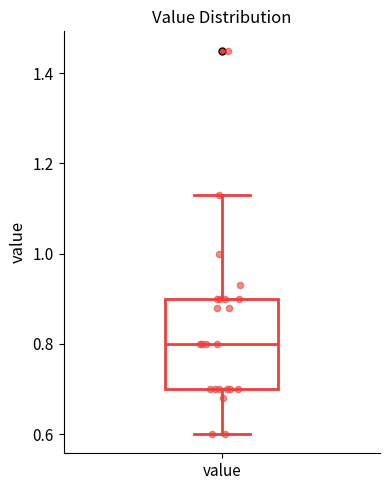

Read this box plot against the y-axis: the position of the median line, the range covered by the box, and the ends of both whiskers. The values are not printed on the chart, so give them approximately, as read against the axis.

median 0.80, box 0.70 to 0.90, whiskers 0.60 to 1.14